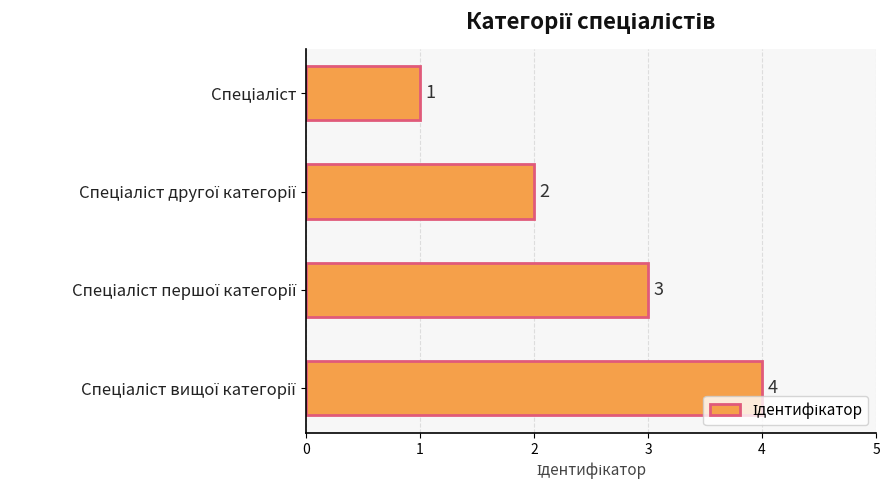

What is the difference between the maximum and minimum values?

3